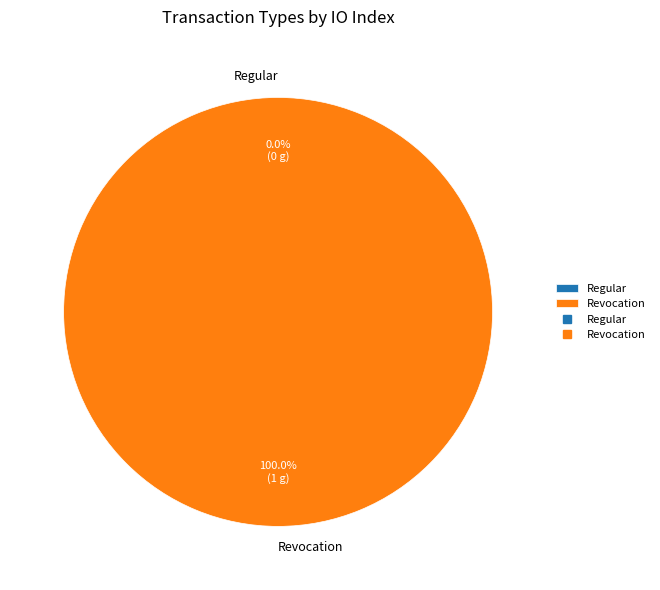

What is the largest slice in the pie chart?

Revocation